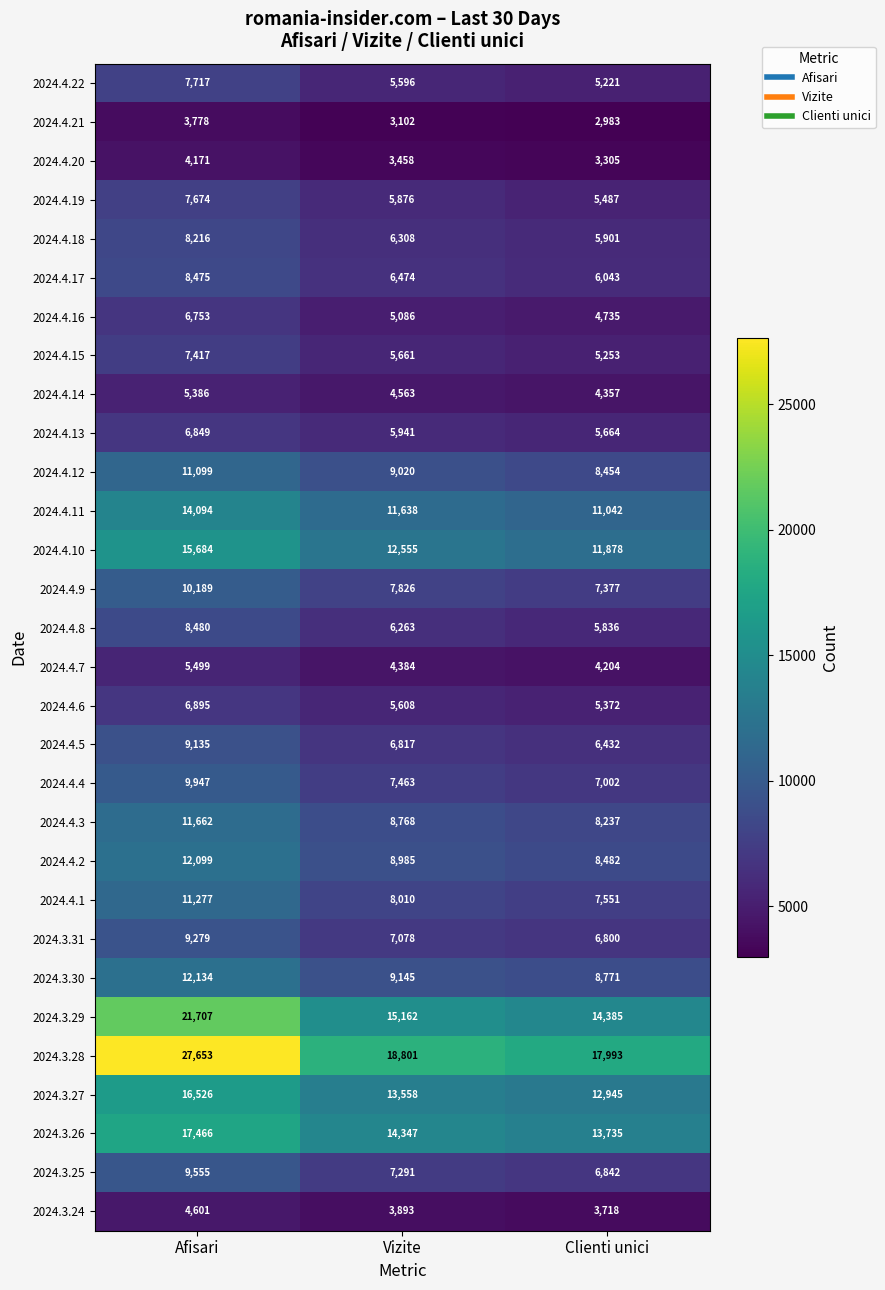

At which category is the sum across all series the highest?

Afisari